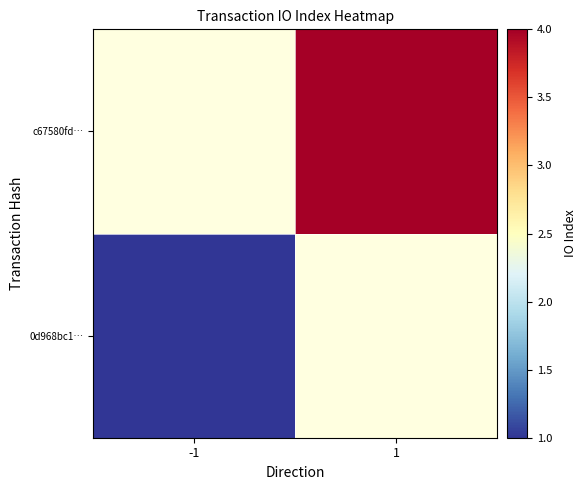

What is the smallest value displayed?

1.0